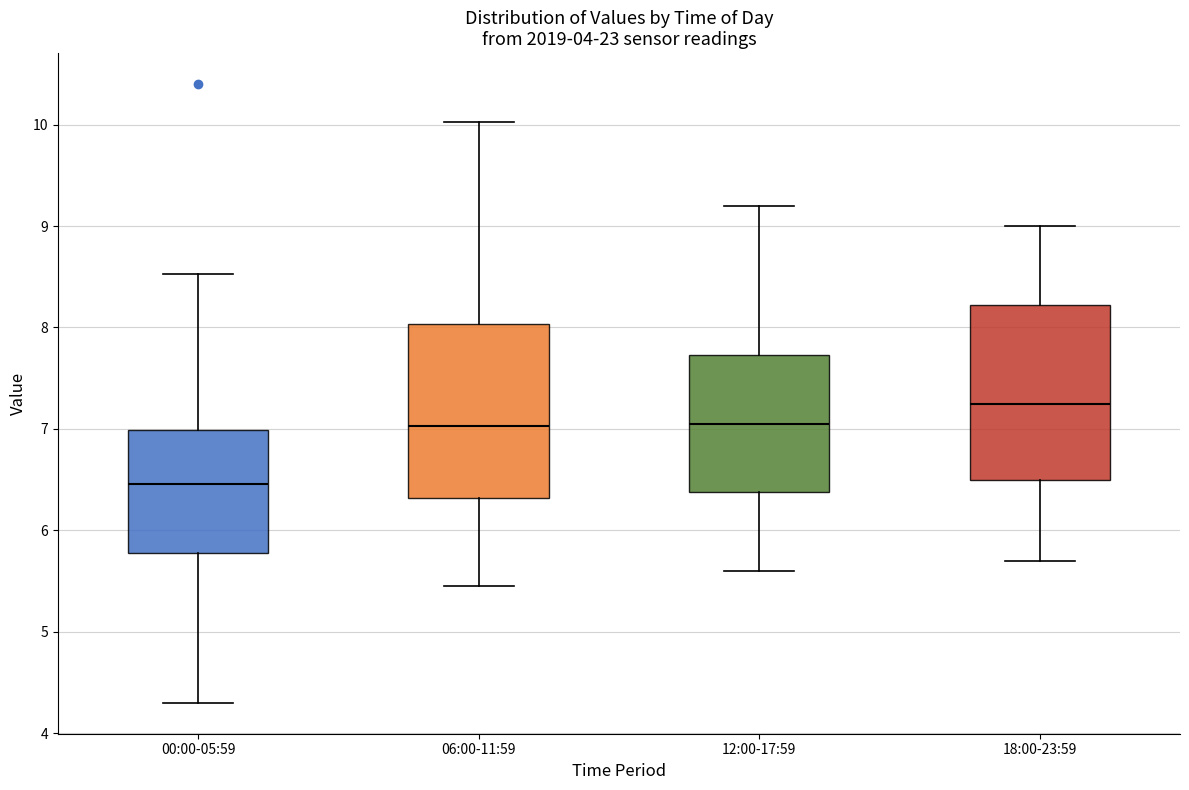

Reading left to right, read every box against the y-axis: the position of its median line, the range the box covers, and the ends of its whiskers. The values are not printed on the chart, so give them approximately, as read against the axis.

00:00-05:59: median 6.5, box 5.8 to 7.0, whiskers 4.3 to 8.5
06:00-11:59: median 7.0, box 6.3 to 8.0, whiskers 5.5 to 10.0
12:00-17:59: median 7.1, box 6.4 to 7.7, whiskers 5.6 to 9.2
18:00-23:59: median 7.3, box 6.5 to 8.2, whiskers 5.7 to 9.0